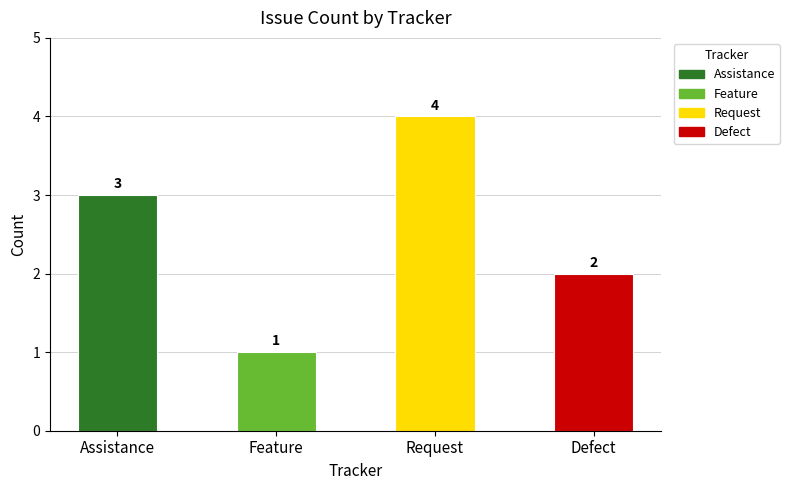

Reading left to right, what are all the values shown in this chart?

Assistance=3	Feature=1	Request=4	Defect=2